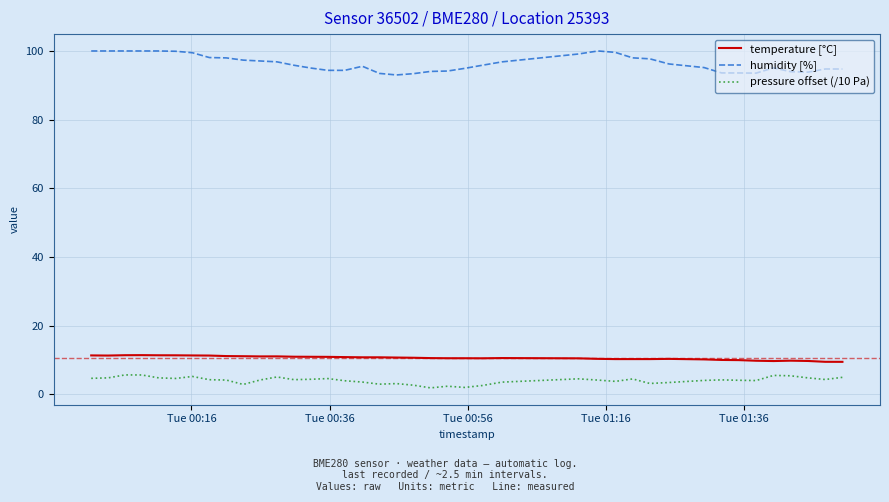

What is the sum of all temperature [°C] values?

423.8